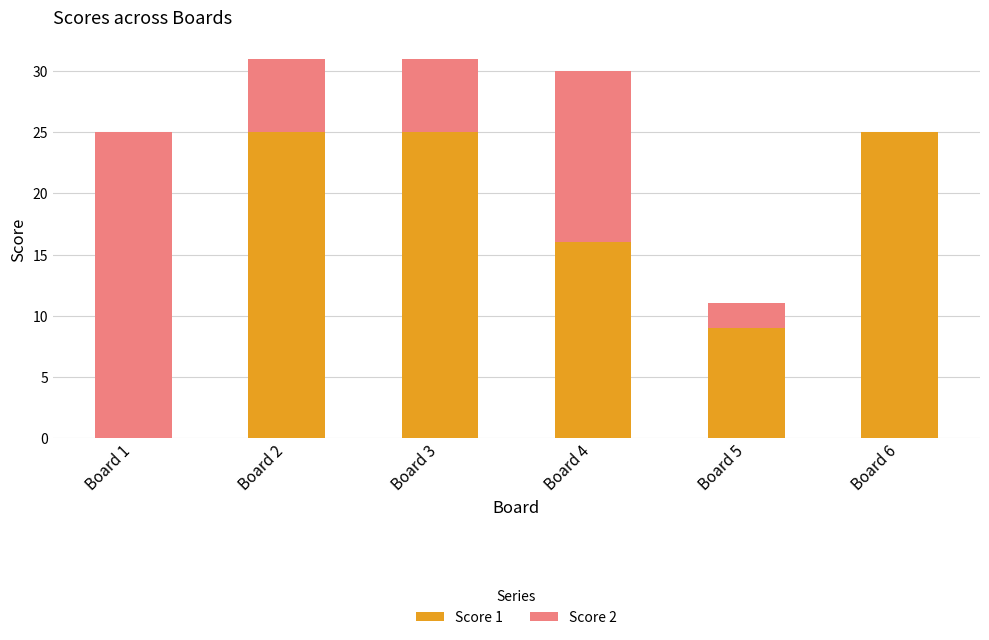

Count the Score 1 values in the range 9 to 25.

5